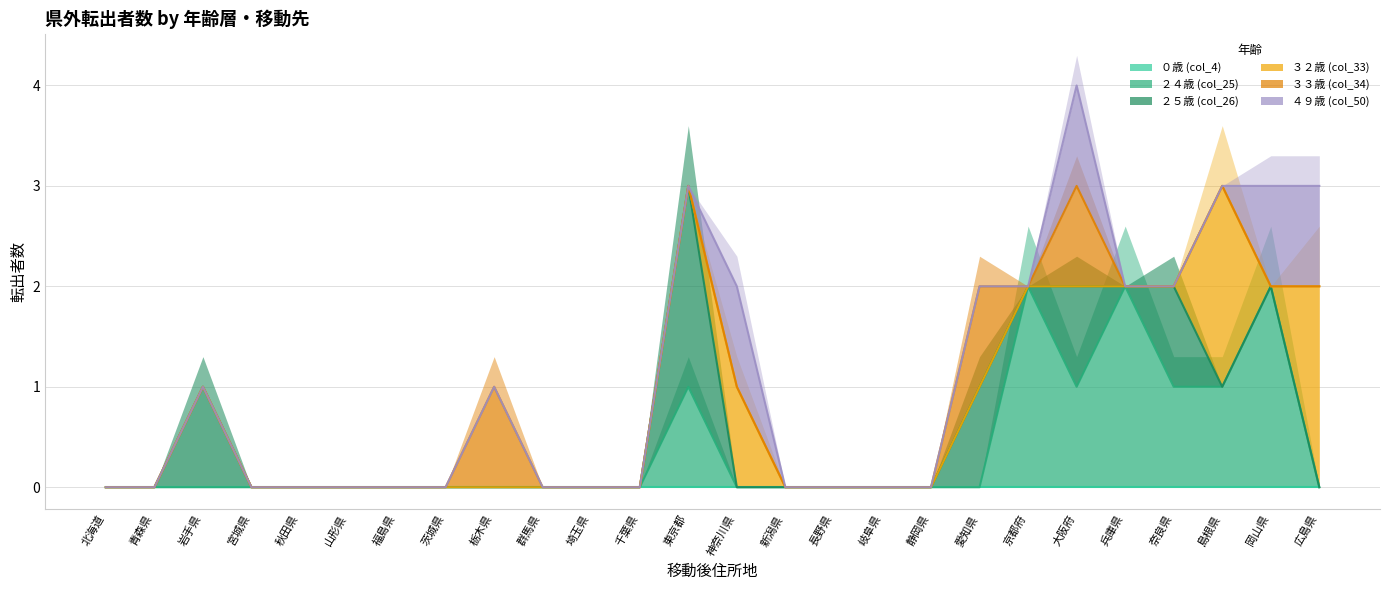

Is it true that ２４歳 (col_25) equals 0 at 宮城県?

True